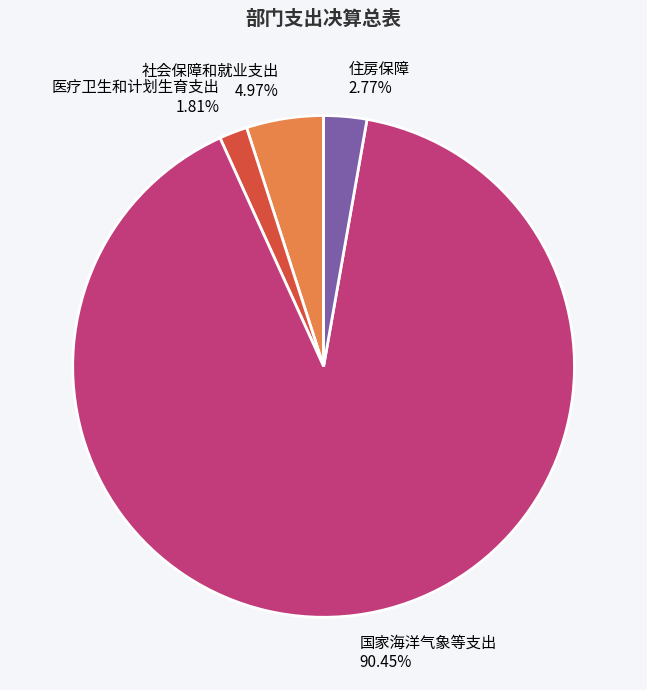

How many slices are in this pie chart?

4